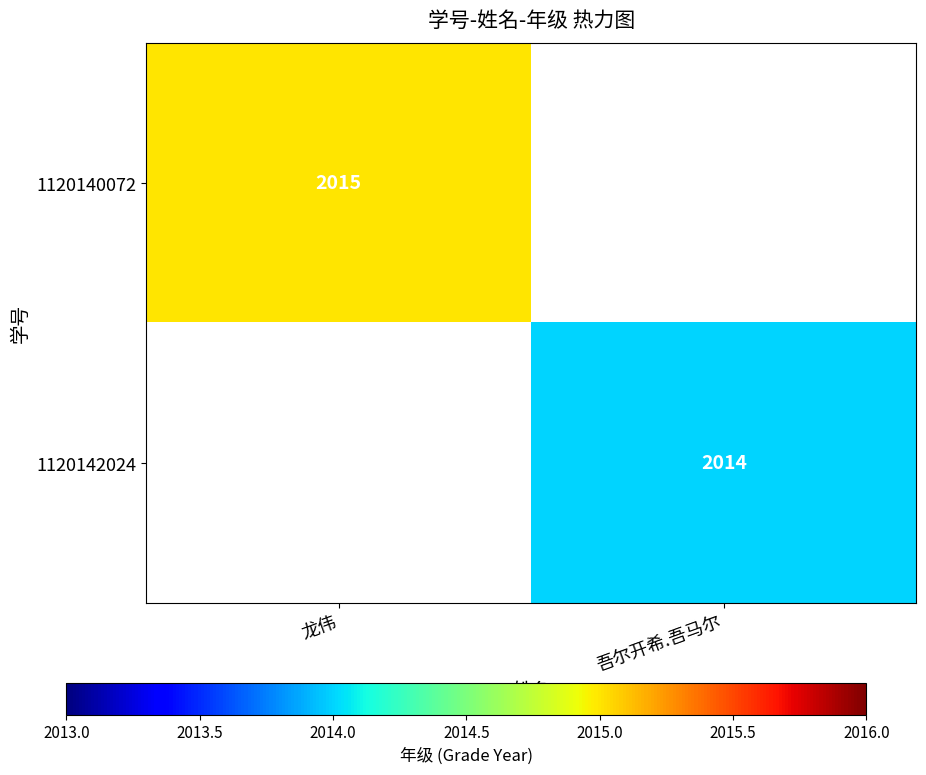

The 1120142024 series shows 2782 at 吾尔开希.吾马尔. True or false?

False